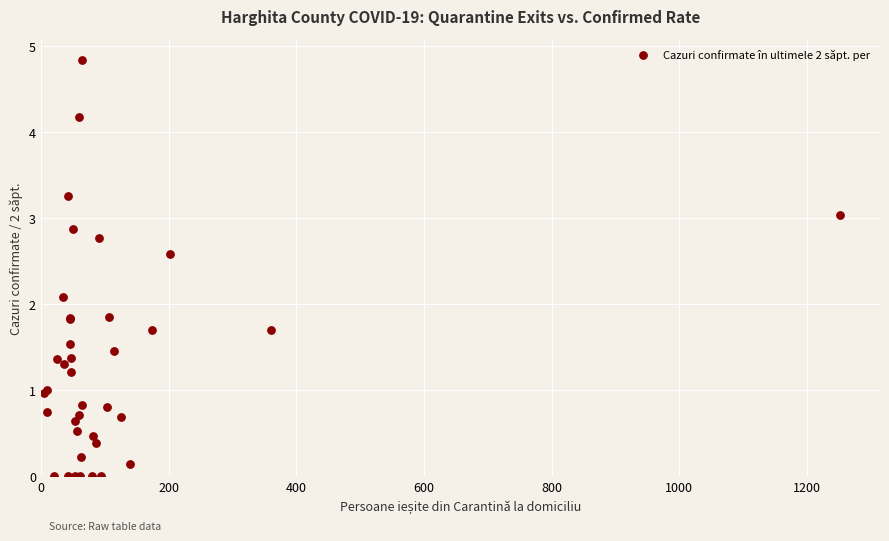

What Y value in the scatter plot is closest to 2?

2.1